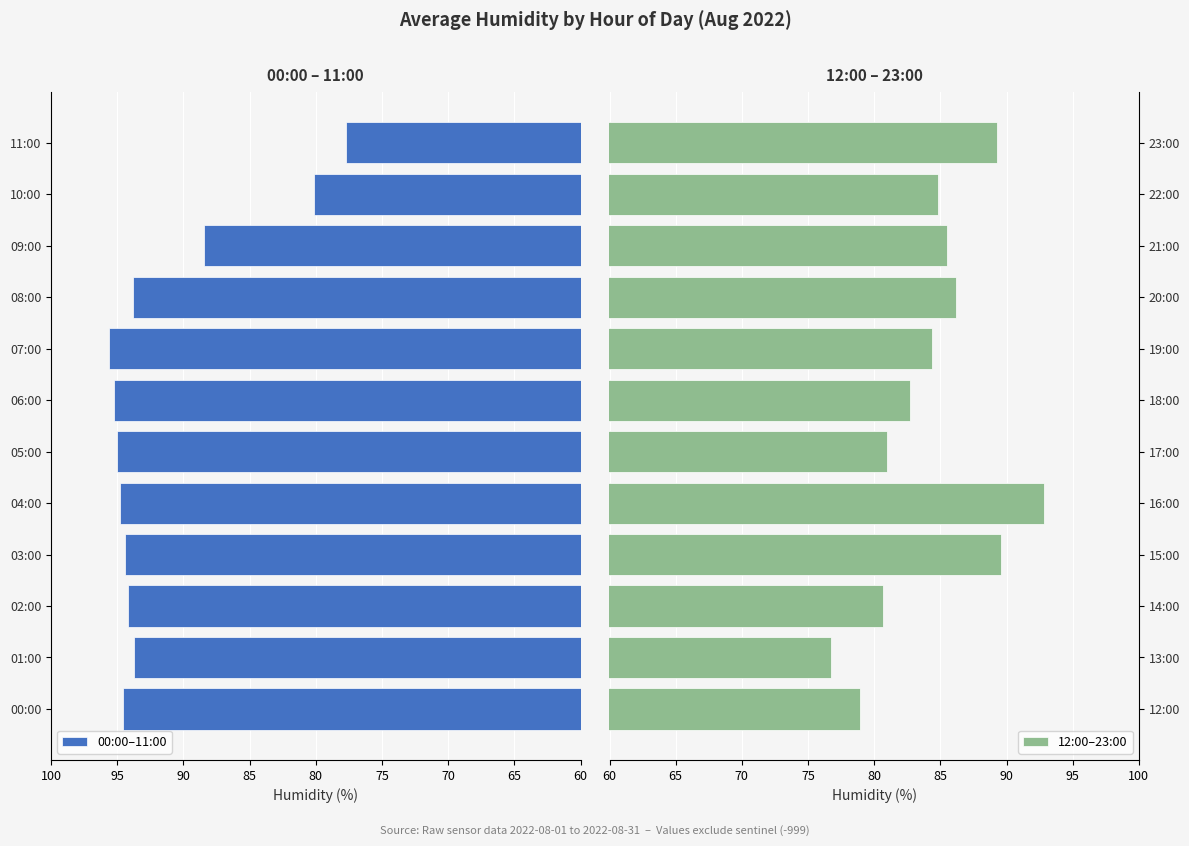

What are all the series names shown in the legend?

00:00–11:00, 12:00–23:00